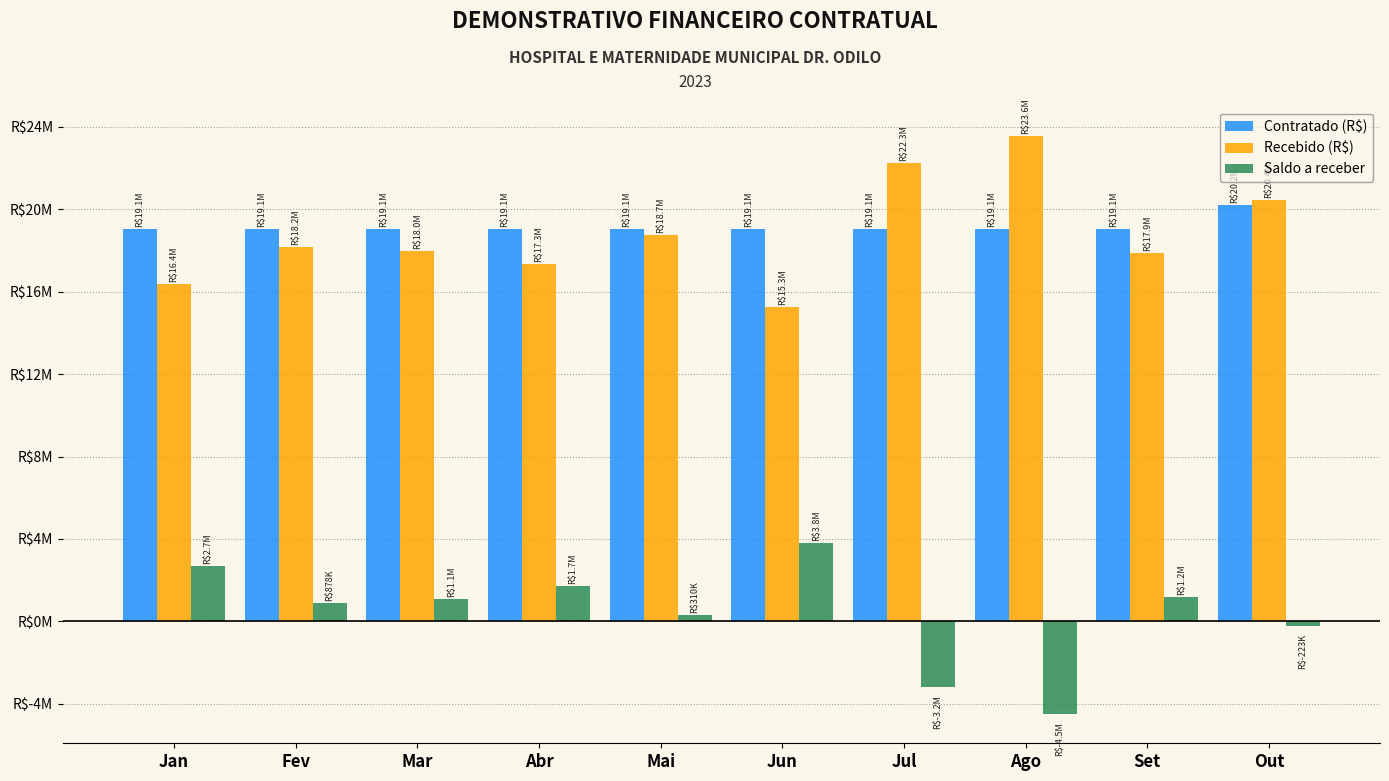

Is the value of Contratado (R$) at Jul greater than the value of Saldo a receber at Fev?

Yes